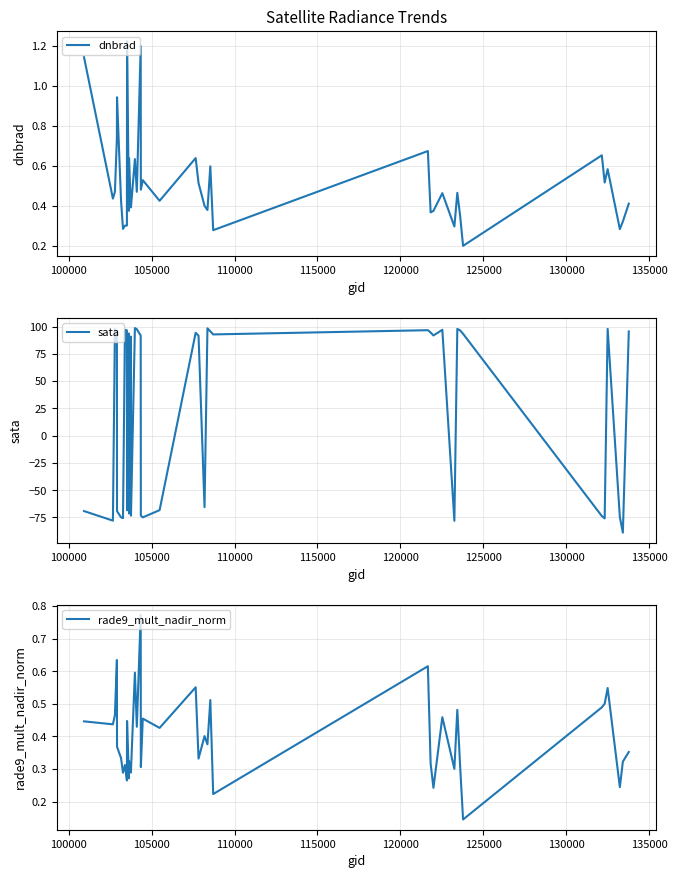

Rank the series by their maximum value, from lowest to highest.

rade9_mult_nadir_norm, dnbrad, sata